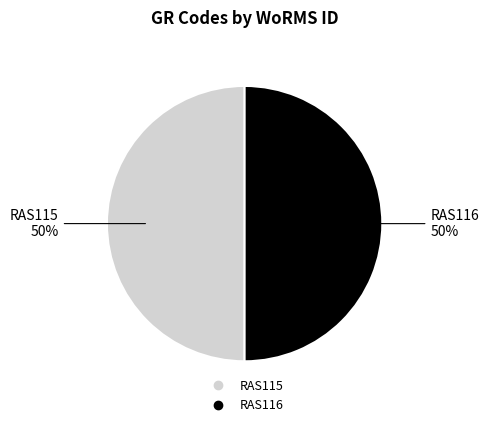

What is the ratio of the value at RAS116 to the value at RAS115?

1.0